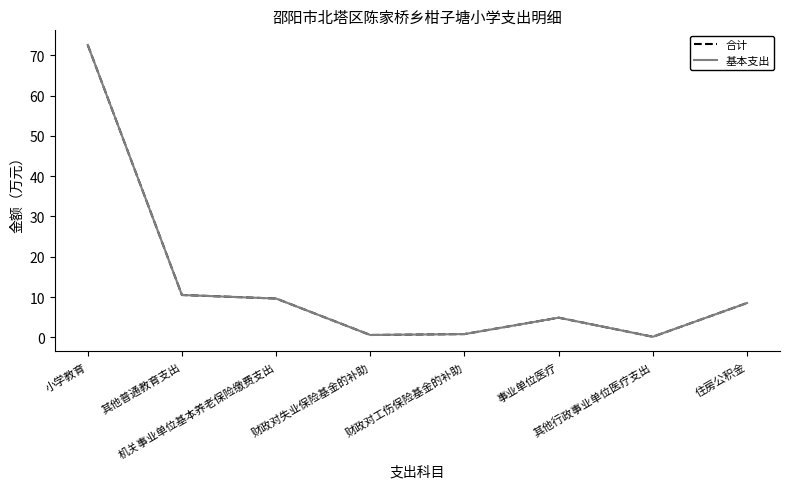

What is the sum of all 合计 values?

107.6